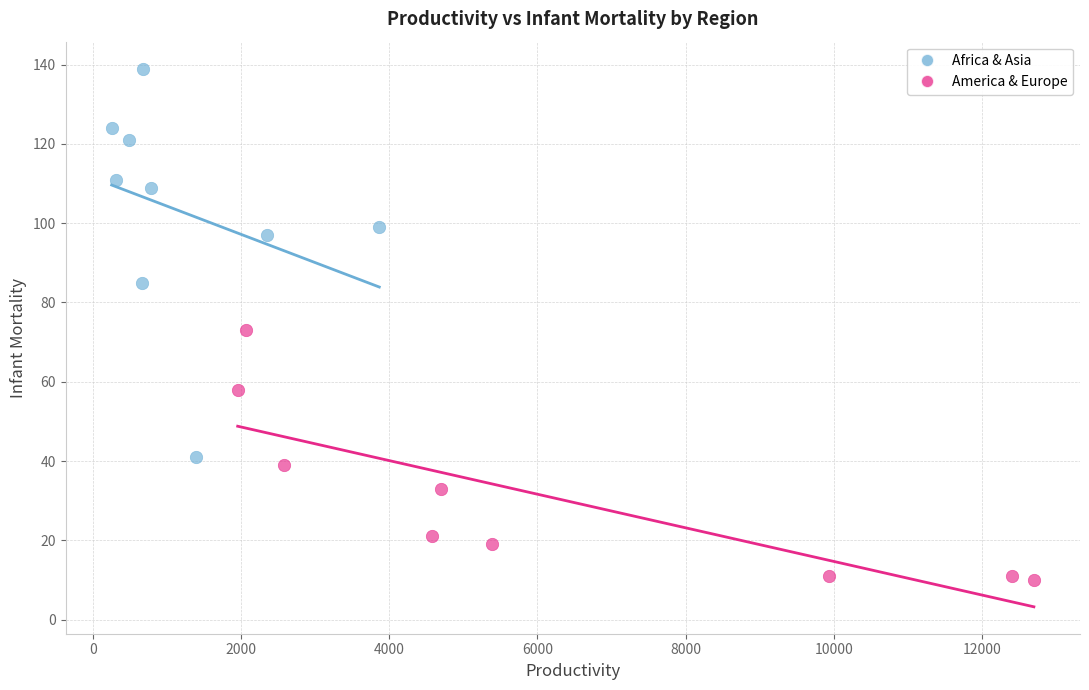

What are all the series names shown in the legend?

Africa & Asia, America & Europe